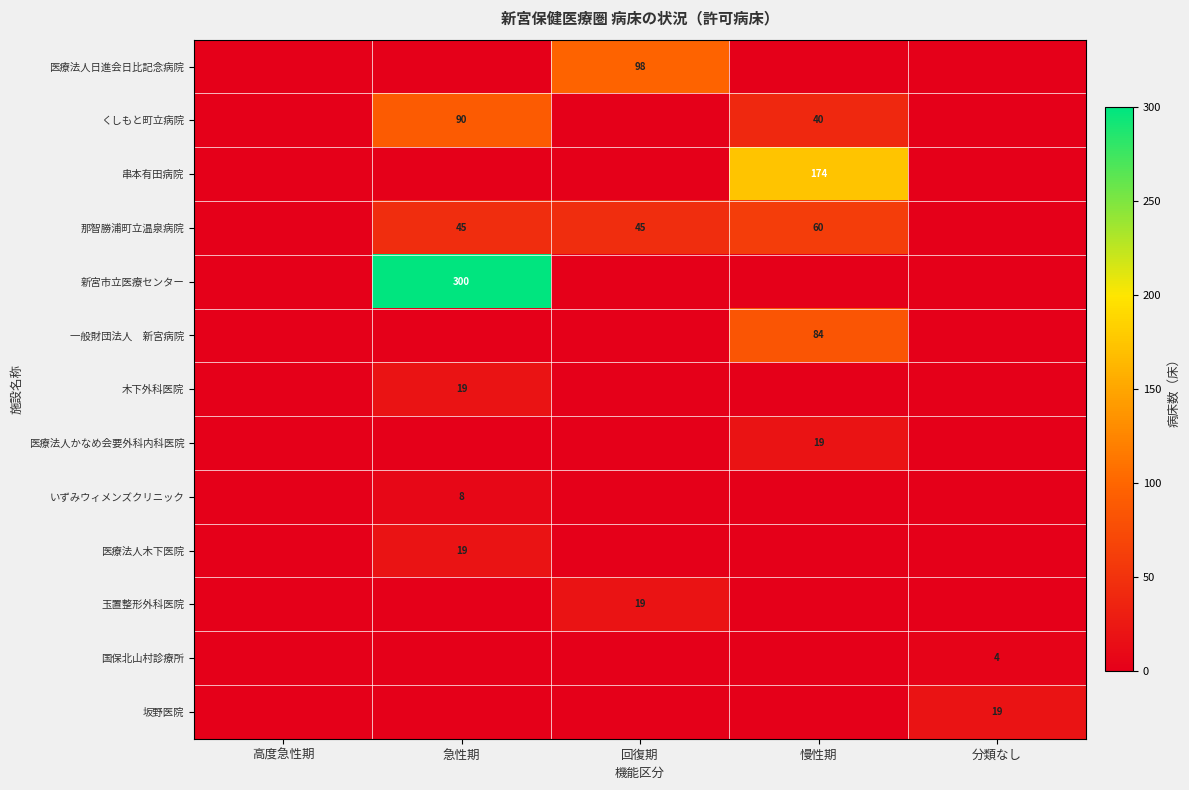

Which has a higher value, 慢性期 or 急性期?

慢性期